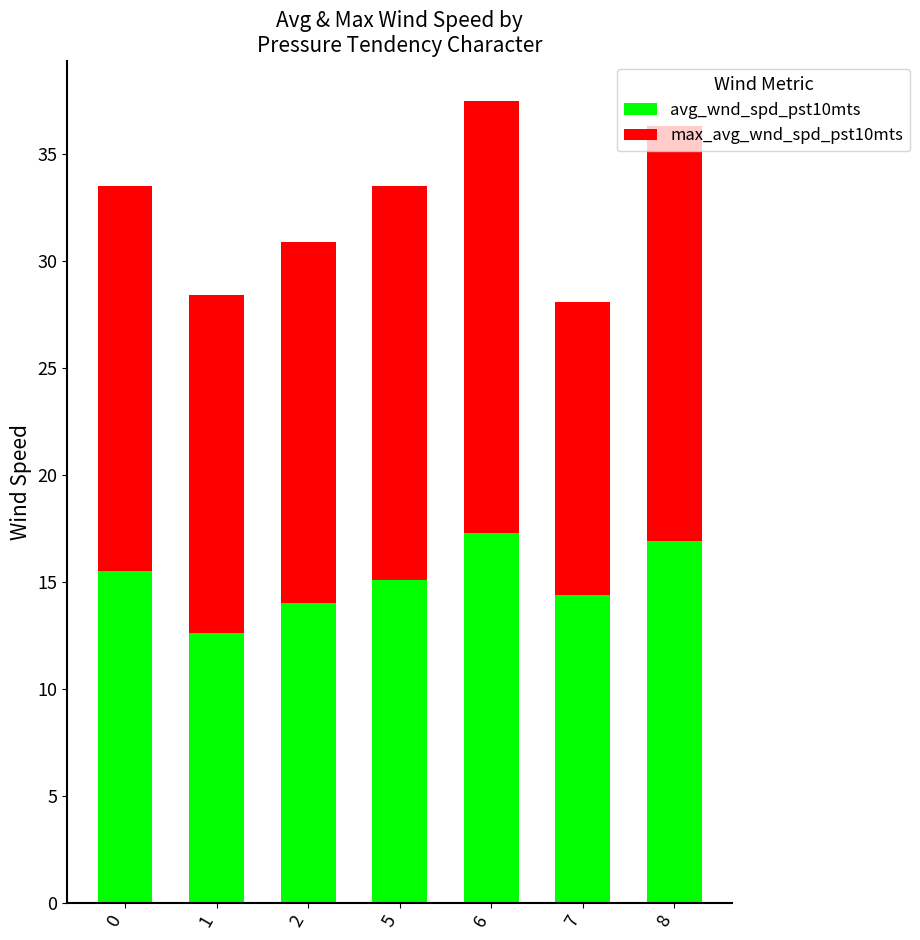

What is the highest value of the avg_wnd_spd_pst10mts series?

17.3